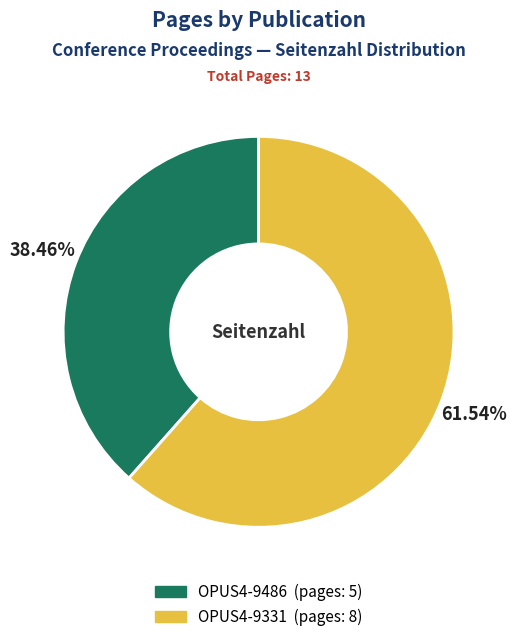

How many segments does this pie chart have?

2